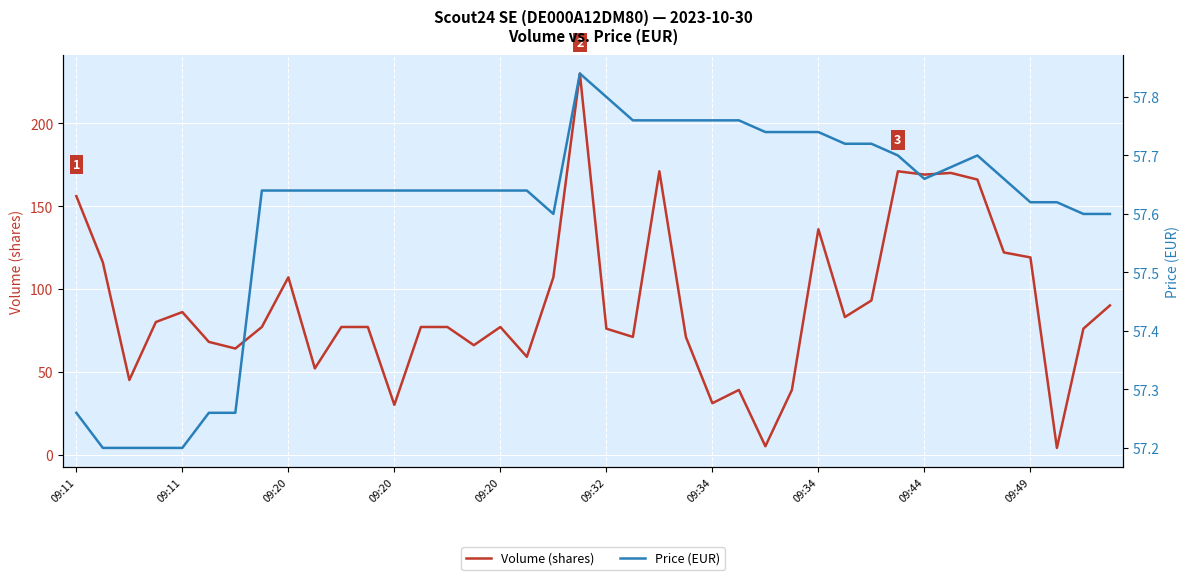

At which label does Volume (shares) first exceed 77?

09:11